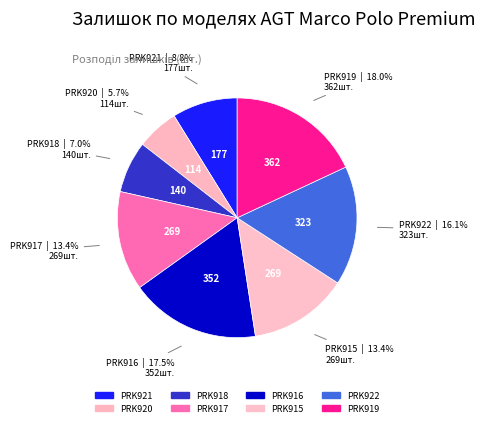

Is it true that PRK915 is 13% of the pie?

True